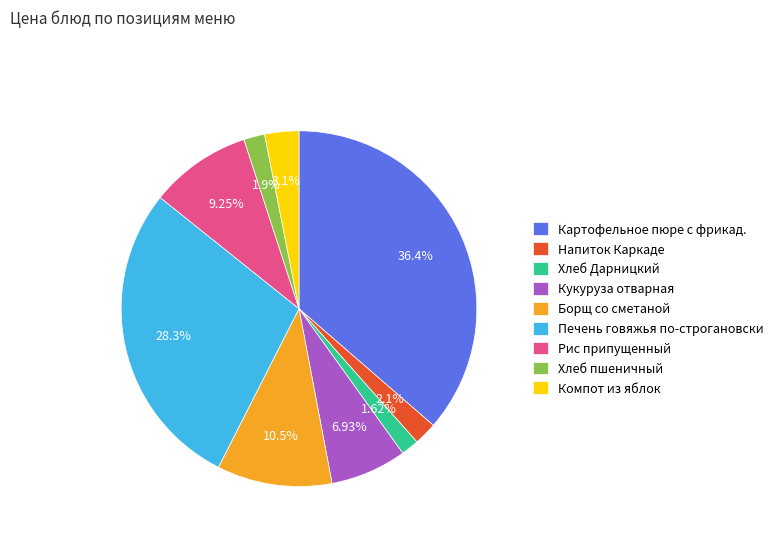

To the nearest percent, what portion does Хлеб Дарницкий represent?

2%